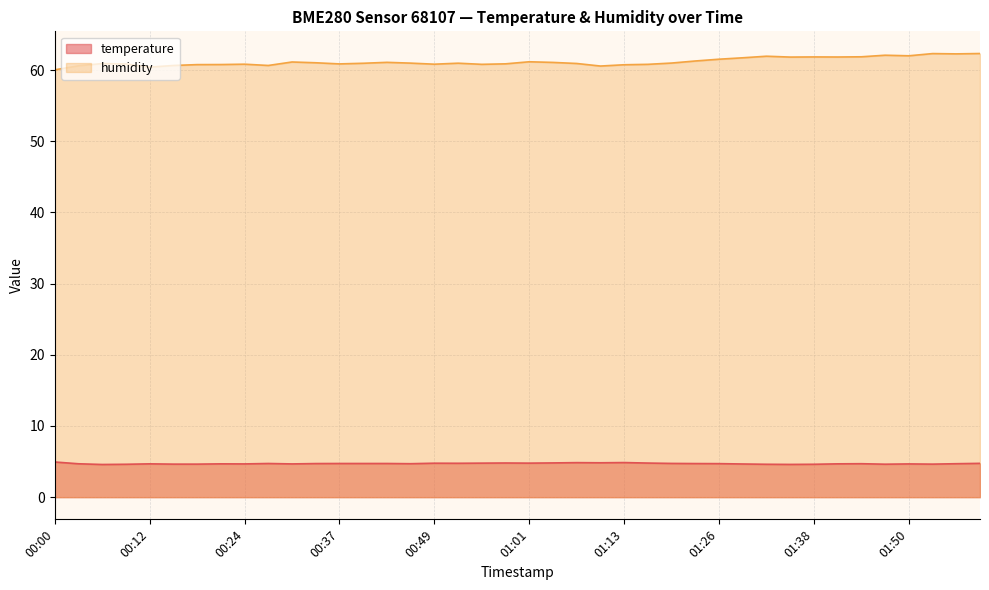

Which label corresponds to the largest value in the chart?

01:59